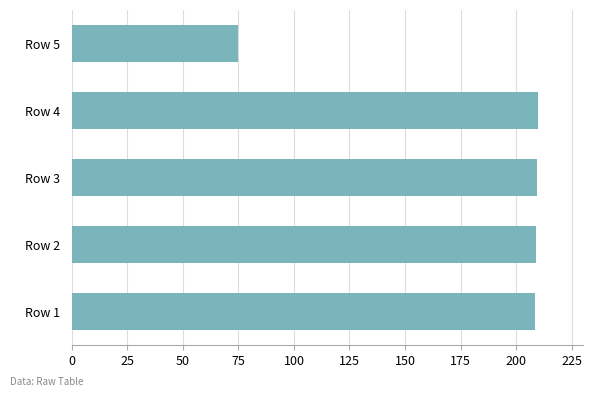

What is the smallest value displayed?

75.0